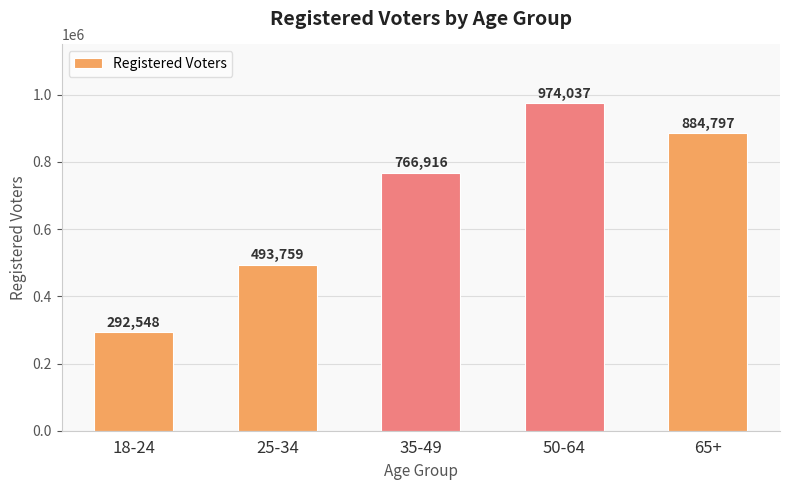

Read the value at 18-24, to the nearest 10.

292550